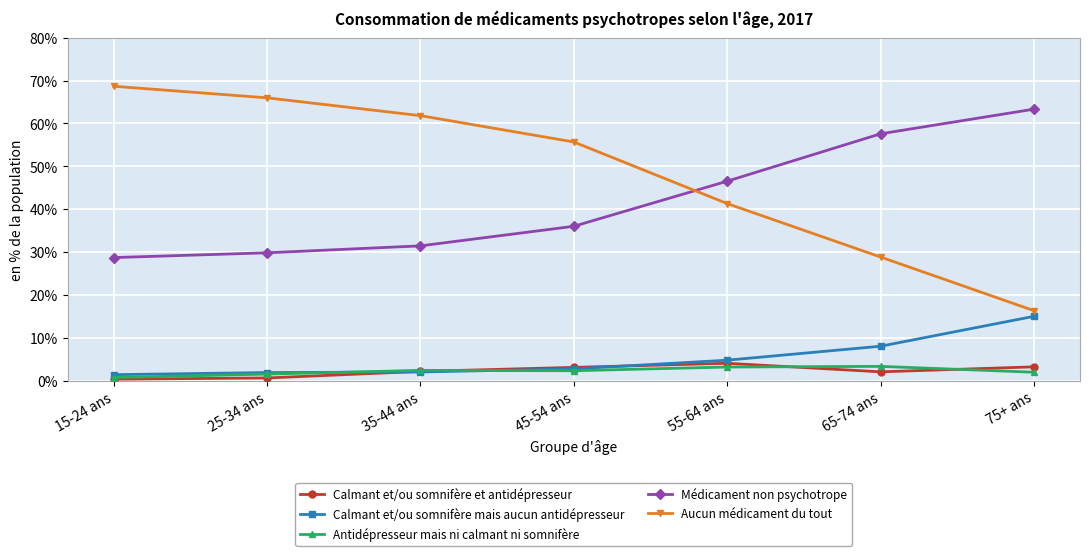

What are all the series names shown in the legend?

Calmant et/ou somnifère et antidépresseur, Calmant et/ou somnifère mais aucun antidépresseur, Antidépresseur mais ni calmant ni somnifère, Médicament non psychotrope, Aucun médicament du tout